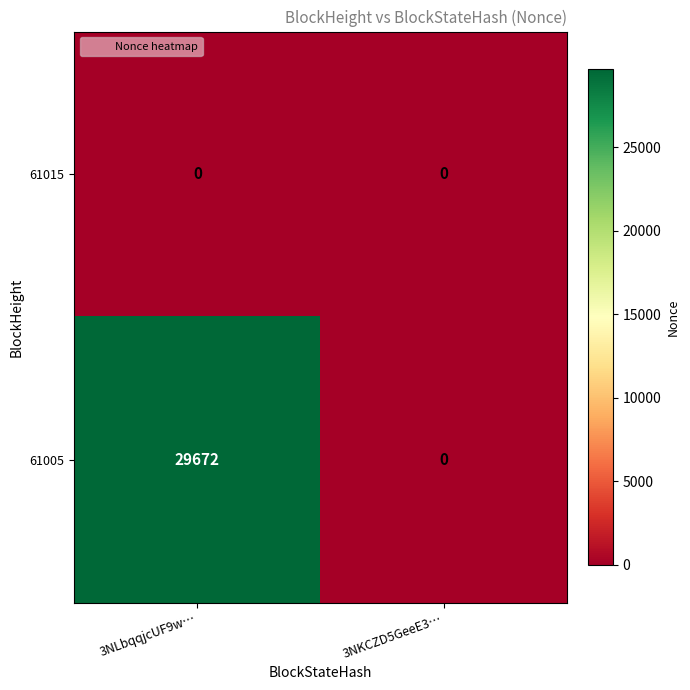

Rank the series at 3NLbqqjcUF9w… from highest to lowest value.

61005, 61015